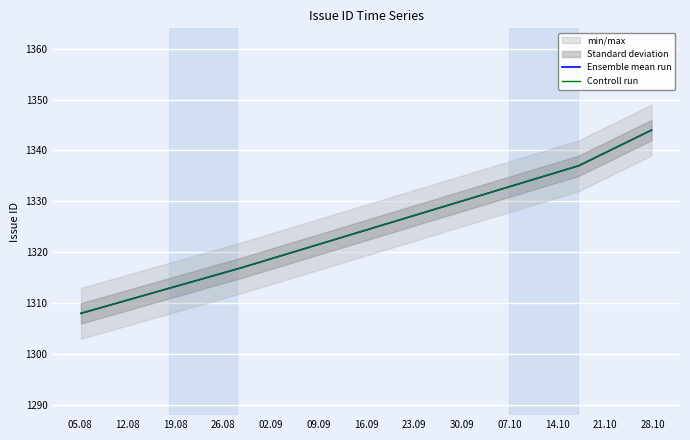

True or false: Ensemble mean run has a value of 717 at 05.08.

False